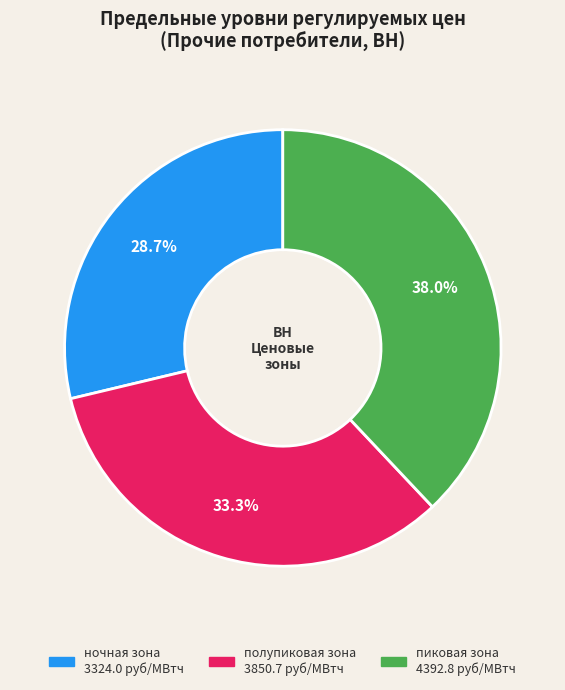

To the nearest percent, what is the average slice percentage?

33%